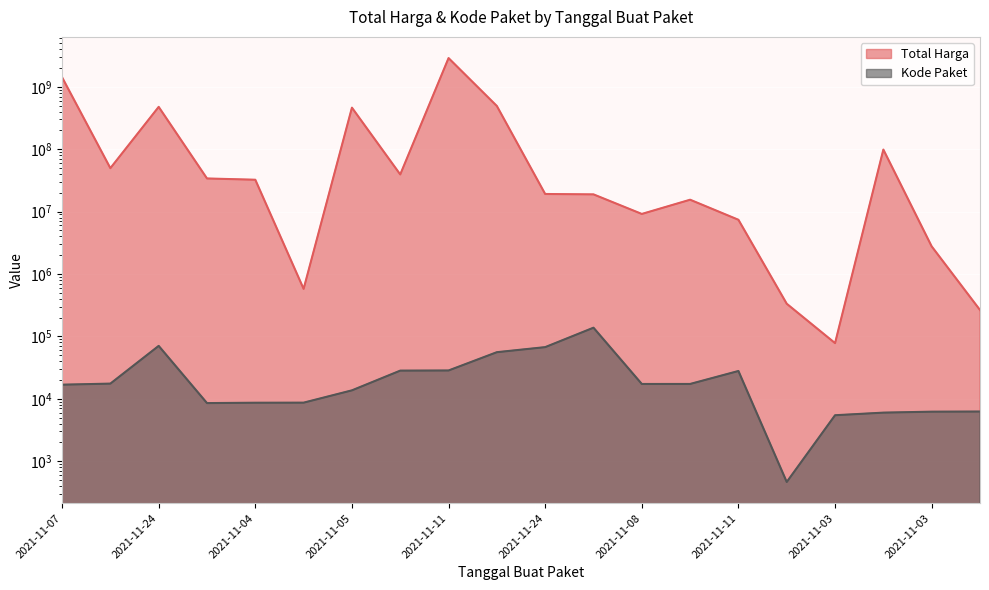

At how many categories does at least one series exceed 1306487540?

2